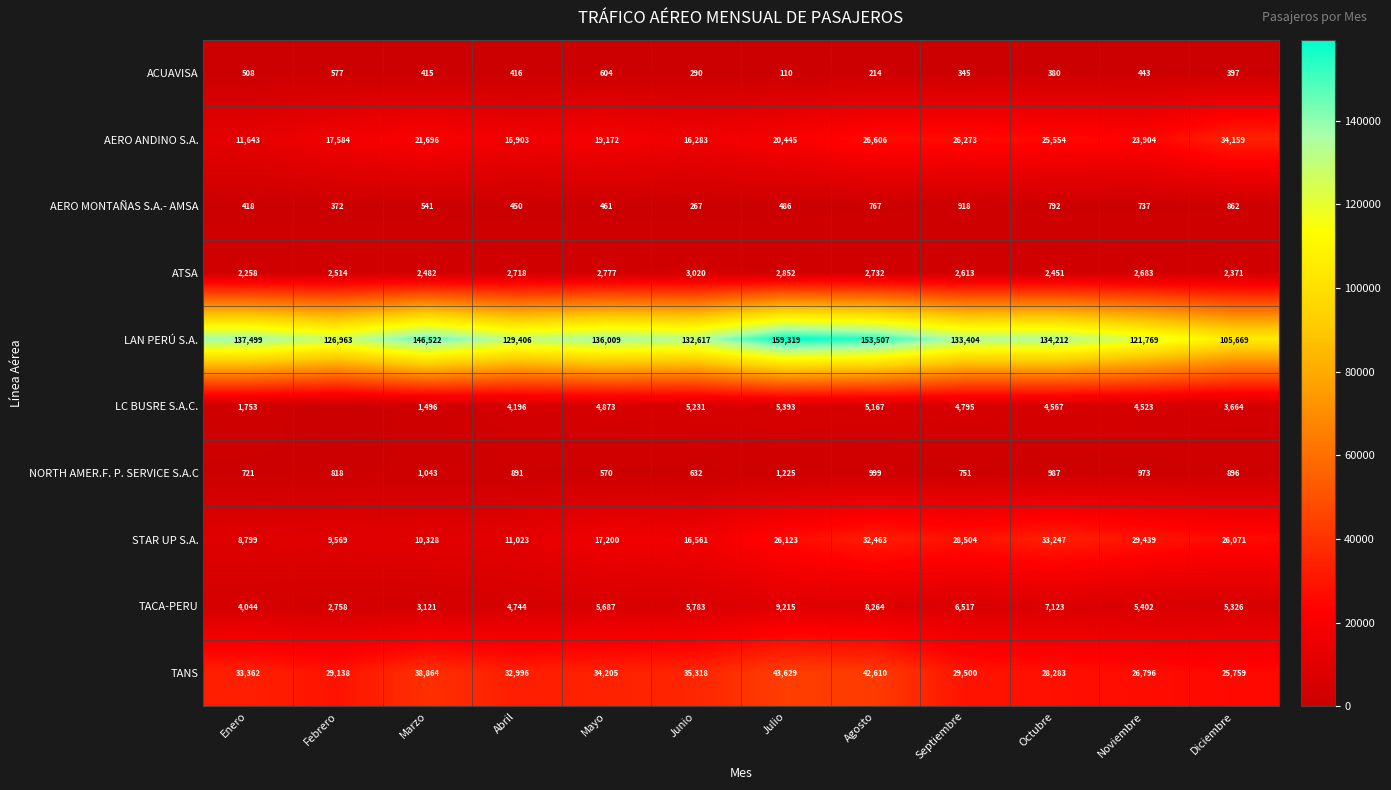

Read the LAN PERÚ S.A. value at Enero.

137499